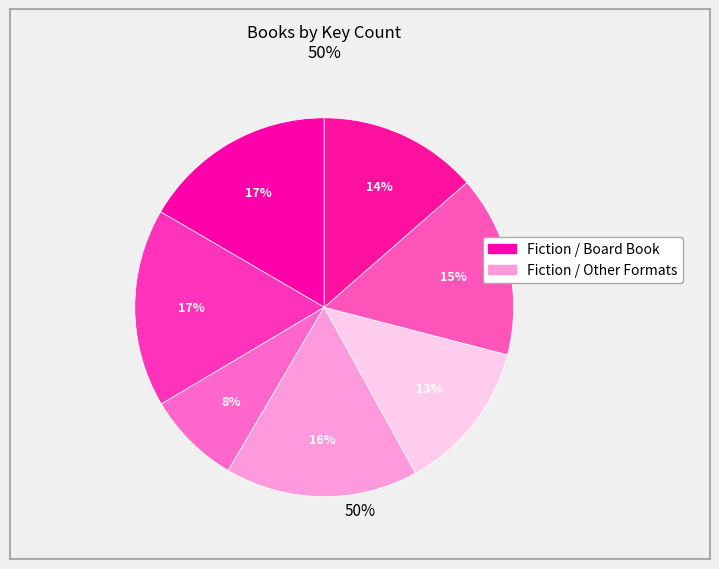

To the nearest percent, what is the average slice percentage?

14%